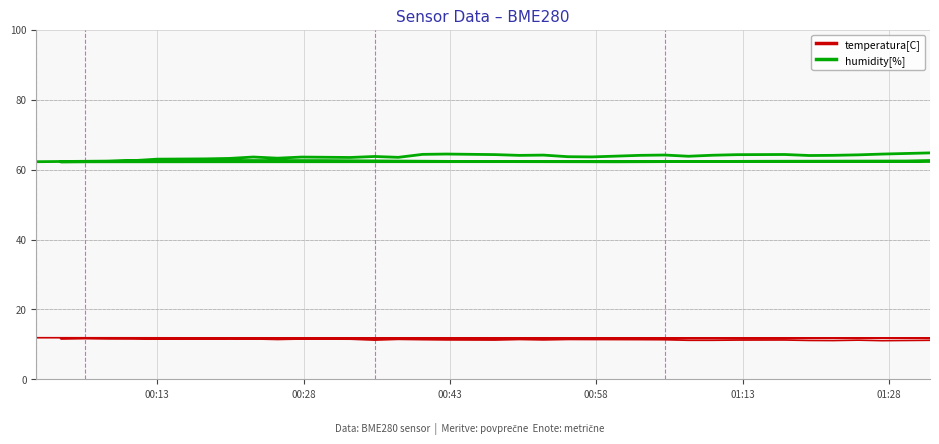

Is it true that humidity[%] equals 38.2 at 31?

False